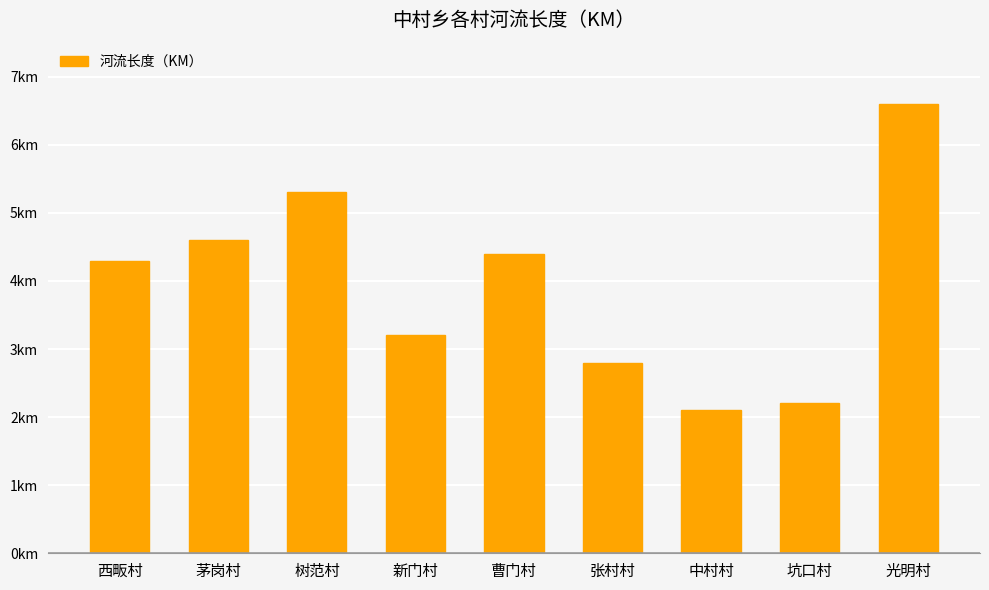

Where is the data nearest to the value 4?

西畈村